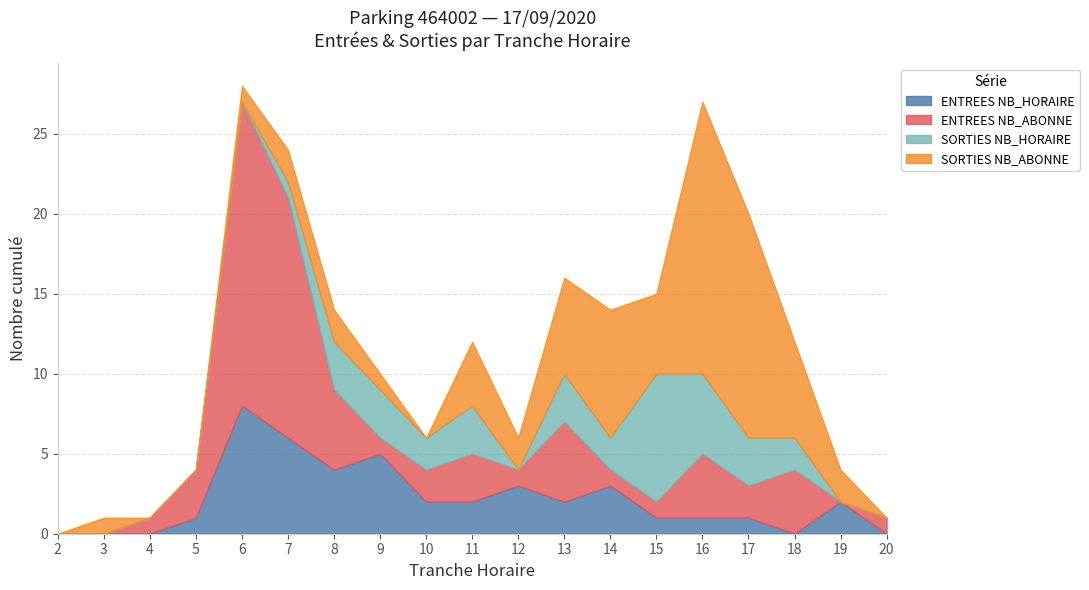

Which category has the highest value in the SORTIES_NB_HORAIRE series?

15